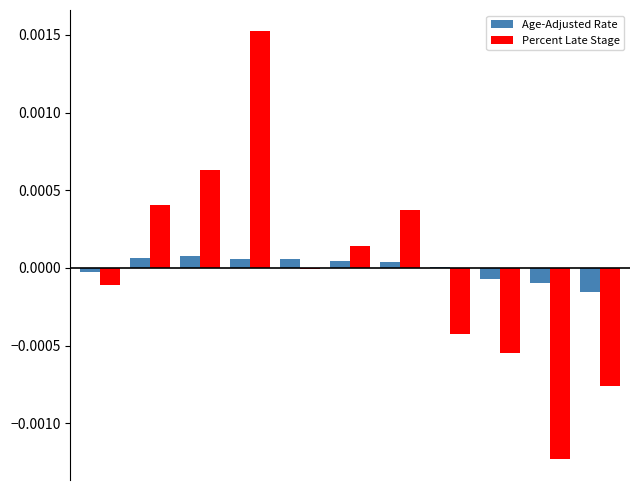

What are all the series names shown in the legend?

Age-Adjusted Rate, Percent Late Stage